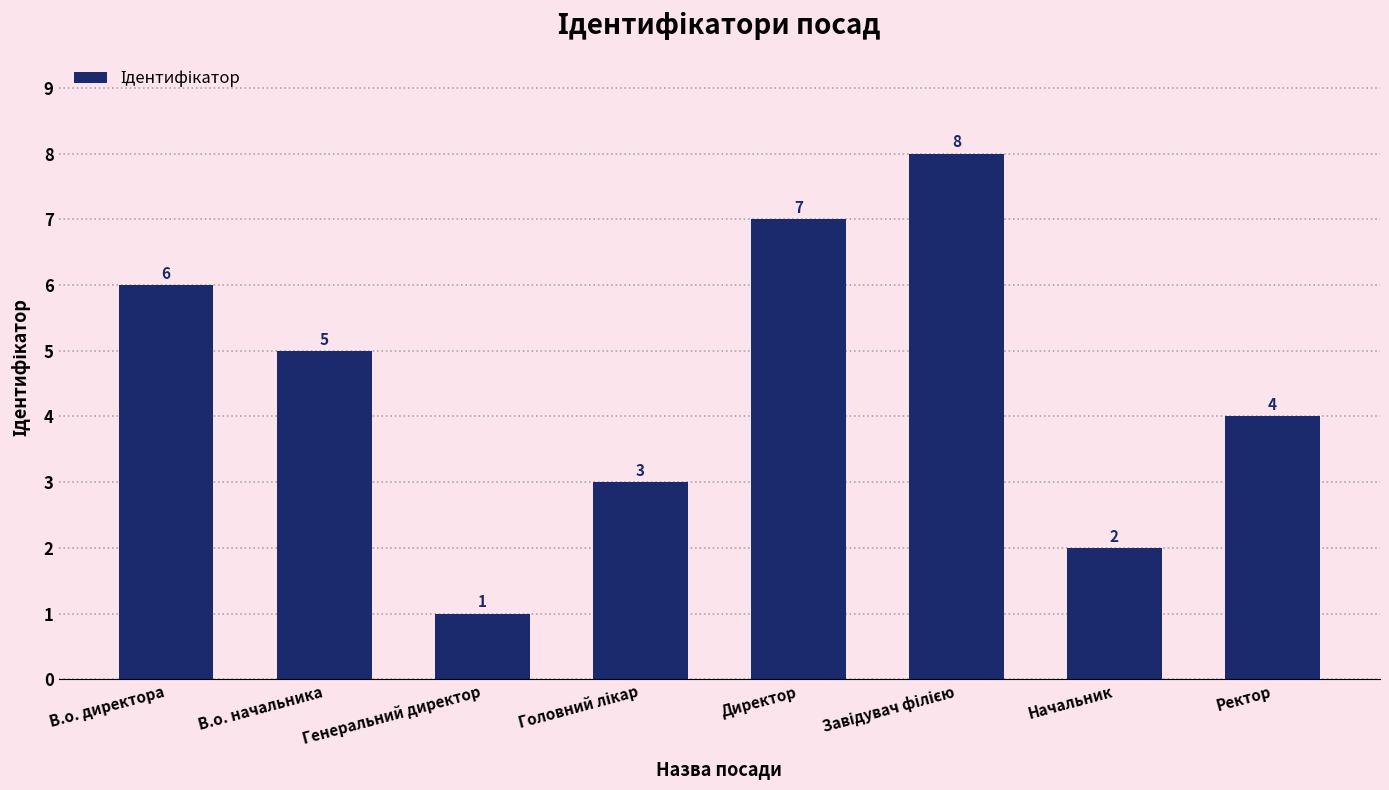

At which category does the chart reach its minimum across all series?

Генеральний директор